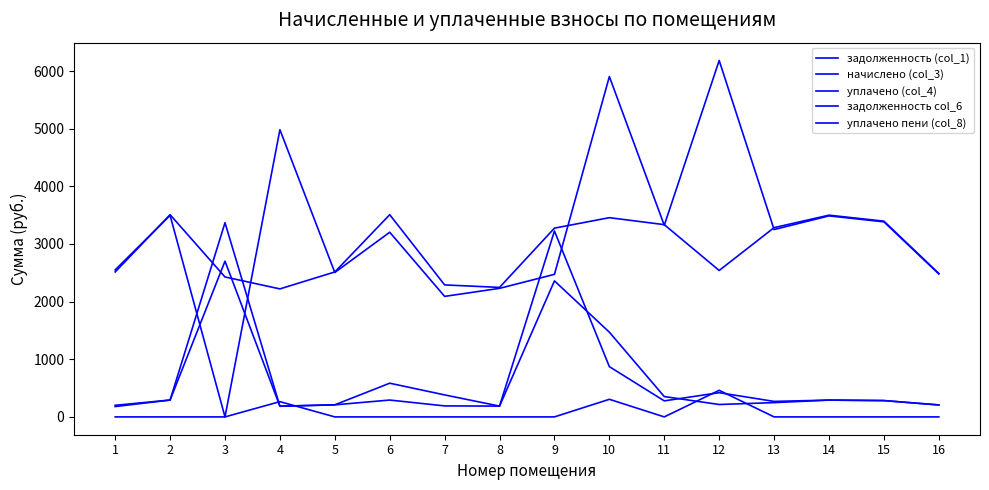

What is the highest value of the начислено (col_3) series?

3507.8